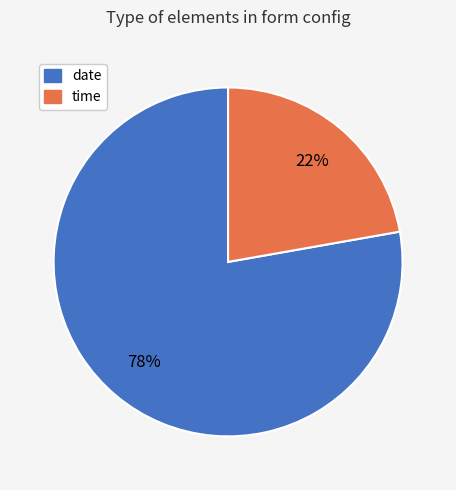

Which slice is the largest?

date